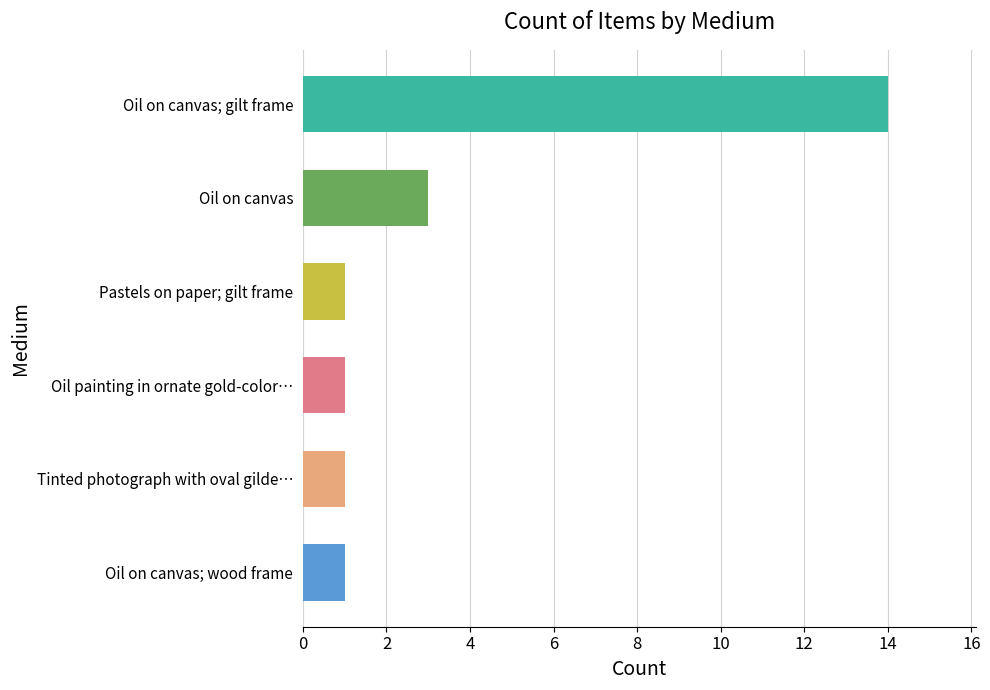

What is the average value?

4